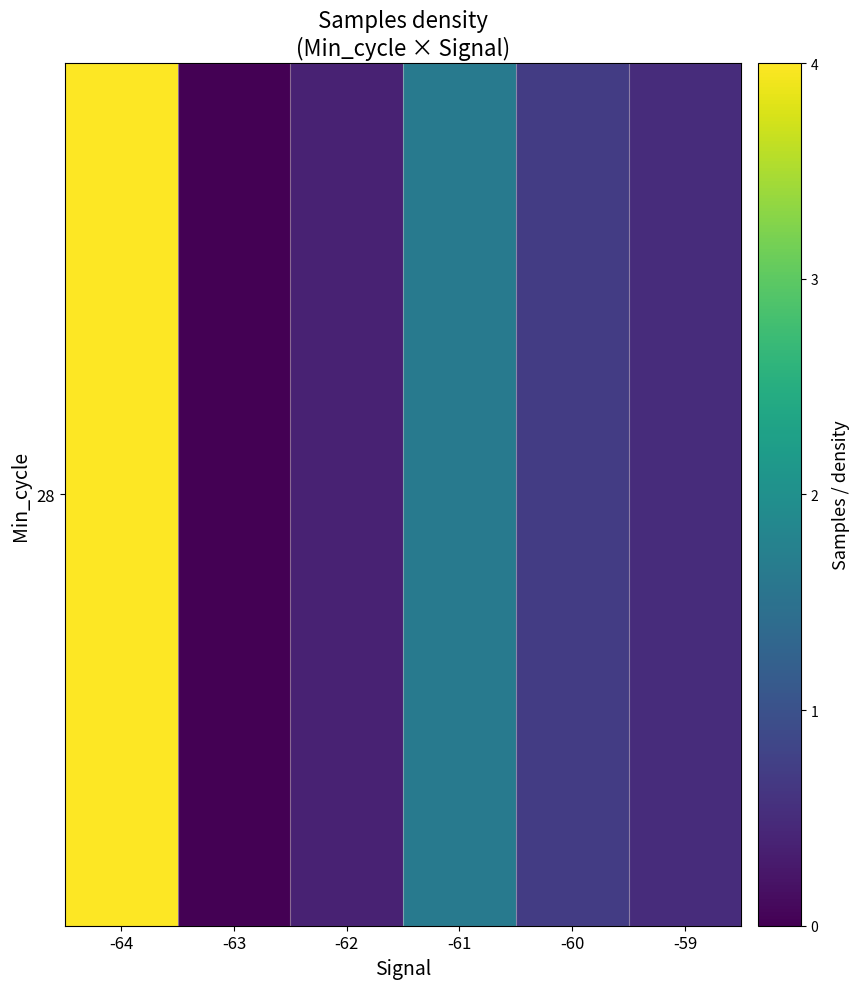

Read the value at -61.

1.6